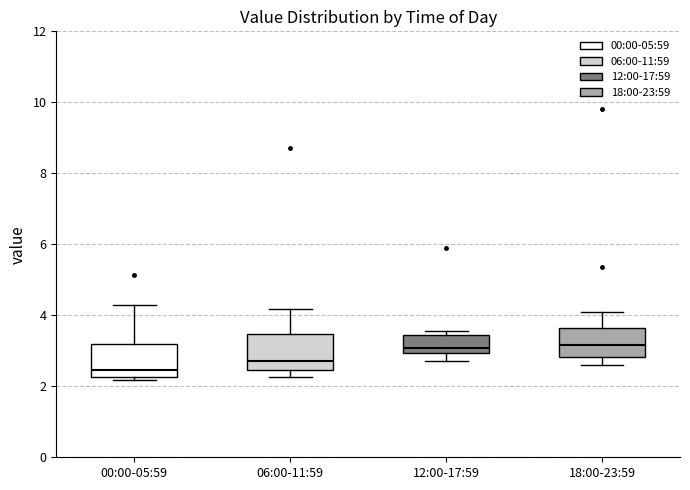

Reading left to right, read every box against the y-axis: the position of its median line, the range the box covers, and the ends of its whiskers. The values are not printed on the chart, so give them approximately, as read against the axis.

00:00-05:59: median 2.4, box 2.2 to 3.2, whiskers 2.2 (just below the box's lower edge) to 4.4
06:00-11:59: median 2.8, box 2.4 to 3.4, whiskers 2.2 to 4.2
12:00-17:59: median 3.0 (just above the box's lower edge), box 3.0 to 3.4, whiskers 2.8 to 3.6
18:00-23:59: median 3.2, box 2.8 to 3.6, whiskers 2.6 to 4.2